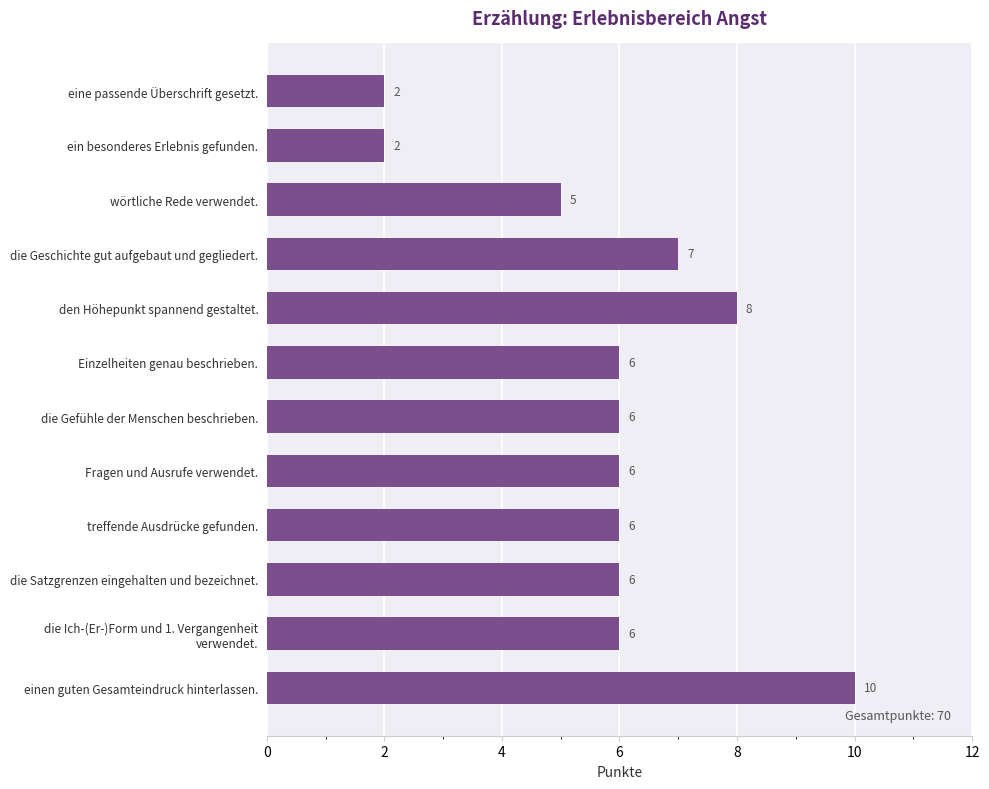

How many values are between 6 and 7?

7